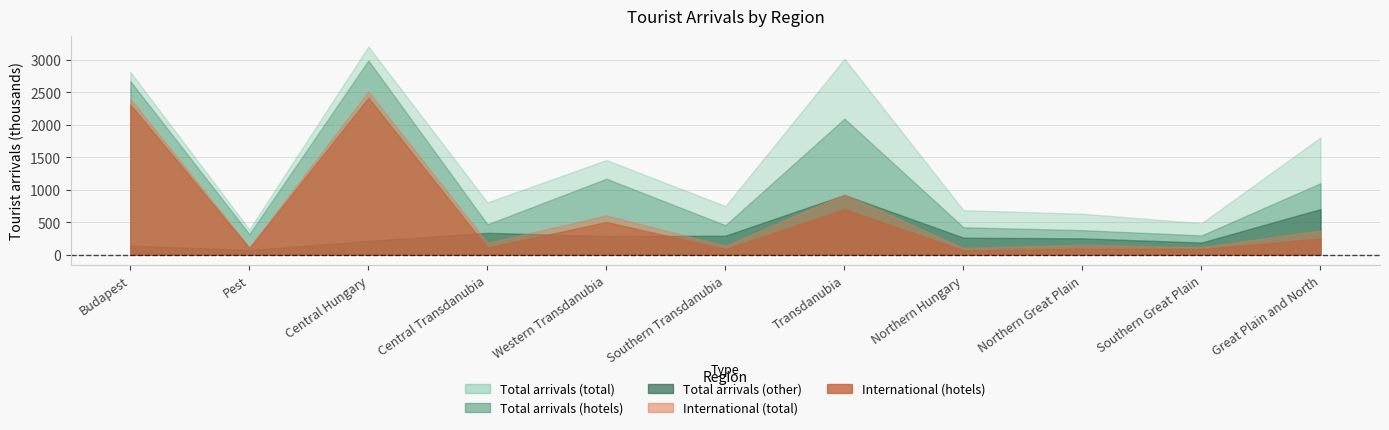

True or false: Total arrivals (hotels) and International (hotels) intersect in this chart.

False